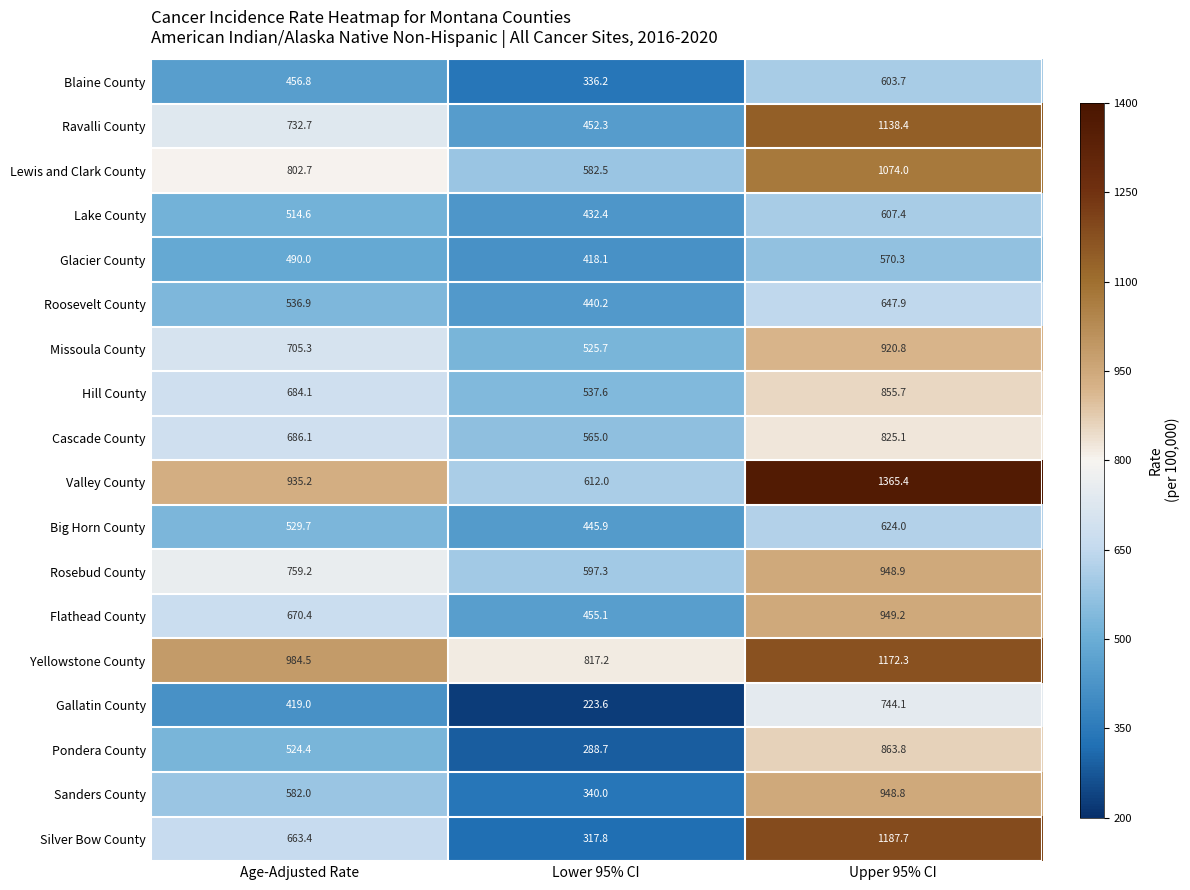

Which series changed the most between Lower 95% CI and Upper 95% CI?

Silver Bow County